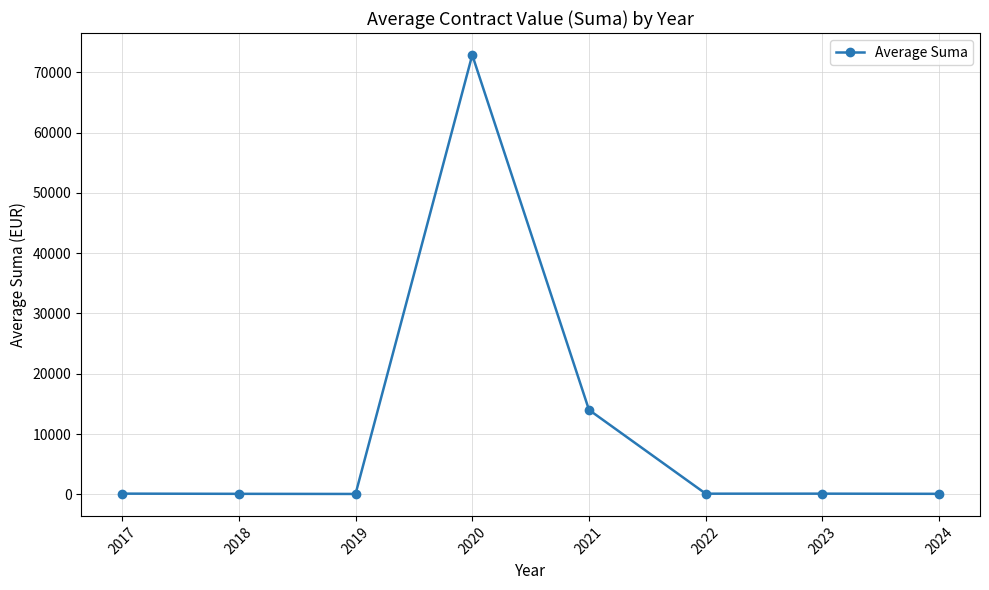

True or false: there are more than 0 points higher than both neighbors.

True